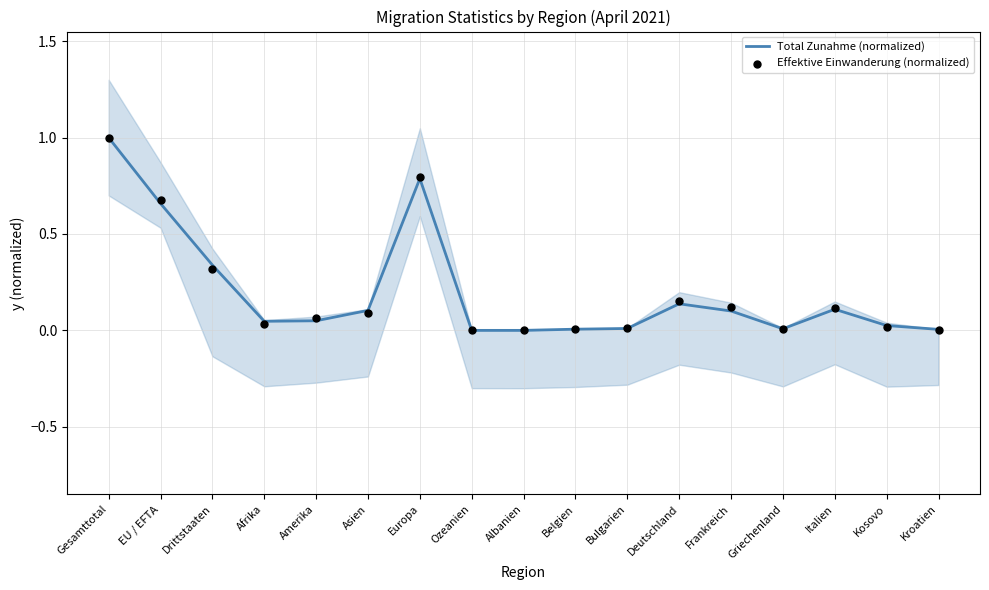

Which series contains the highest Y value?

Total Zunahme (normalized)